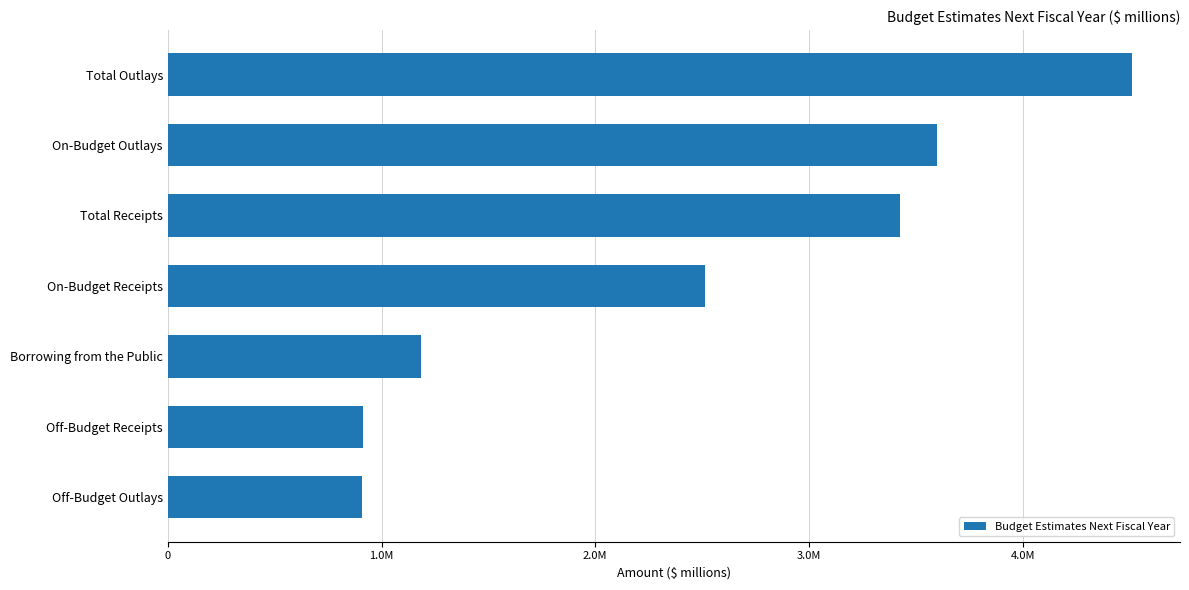

What is the minimum value shown in the chart?

909890